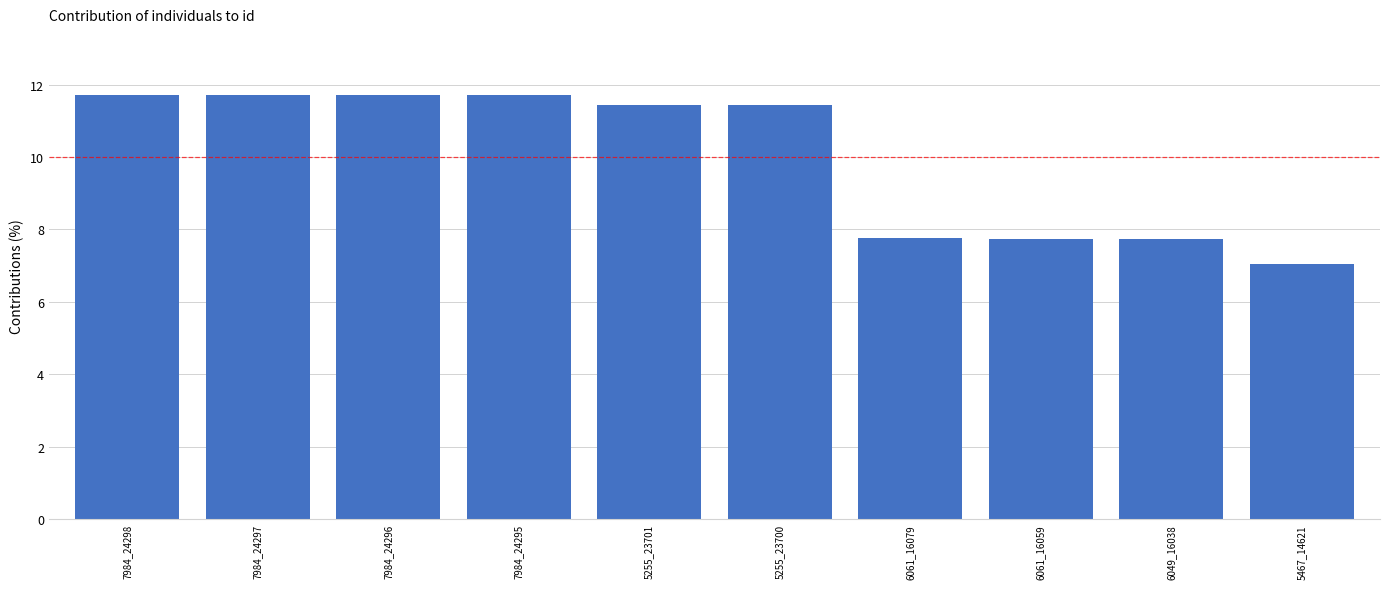

What is the smallest value displayed?

7.1